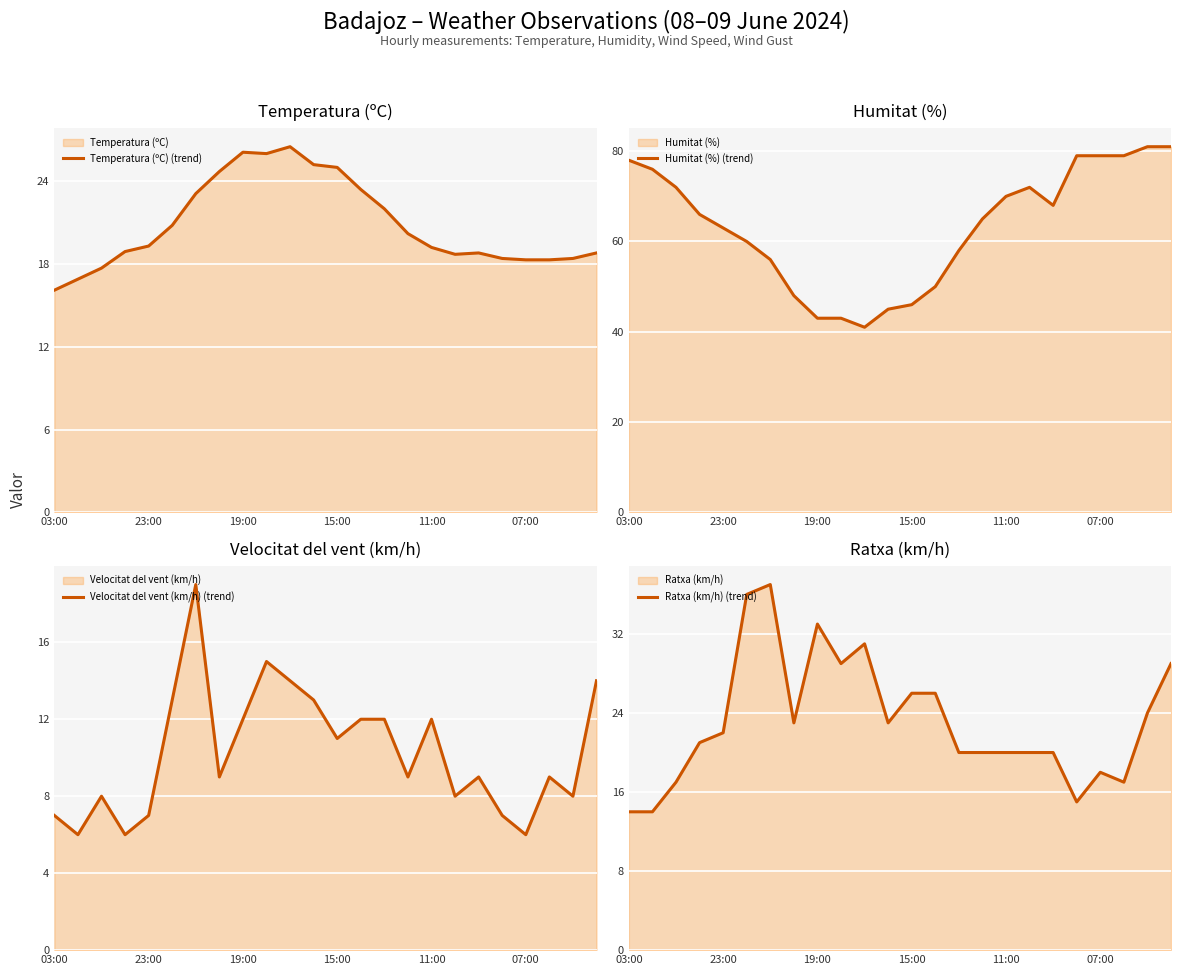

How many data points in Temperatura (ºC) (trend) are above 19?

13